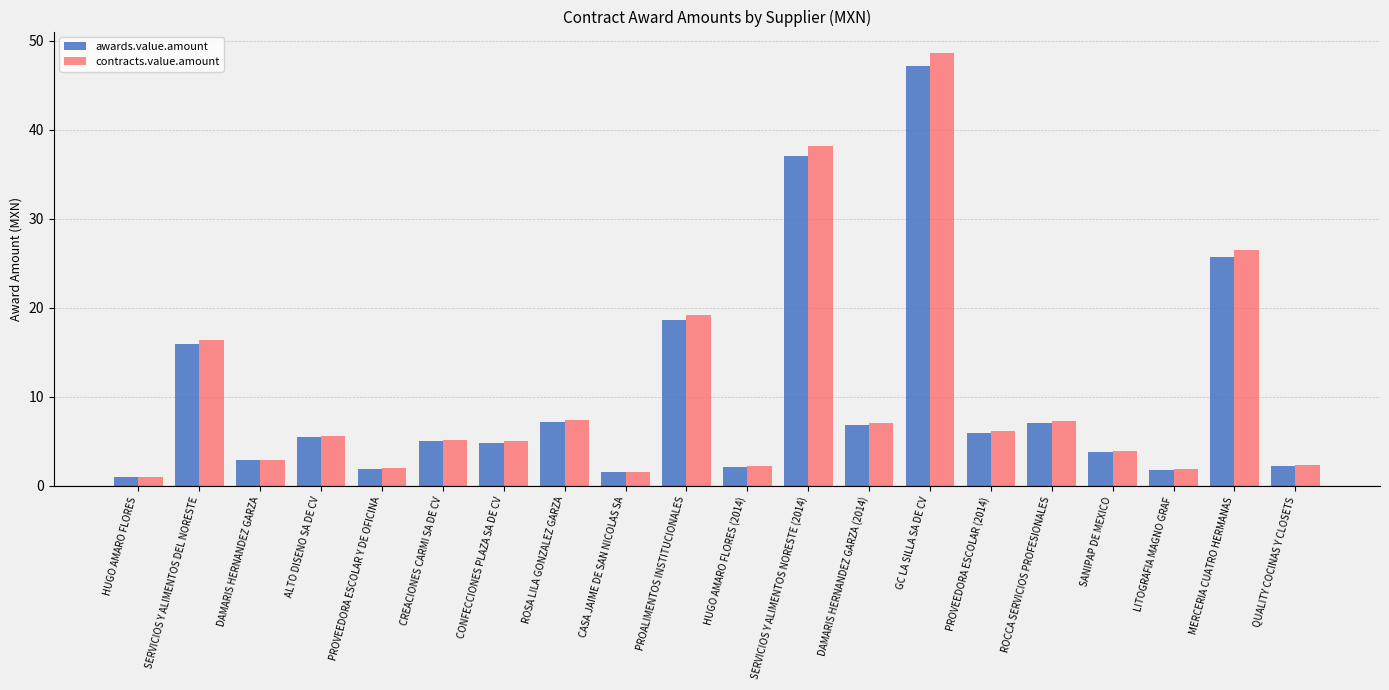

Count the number of data series in this chart.

2